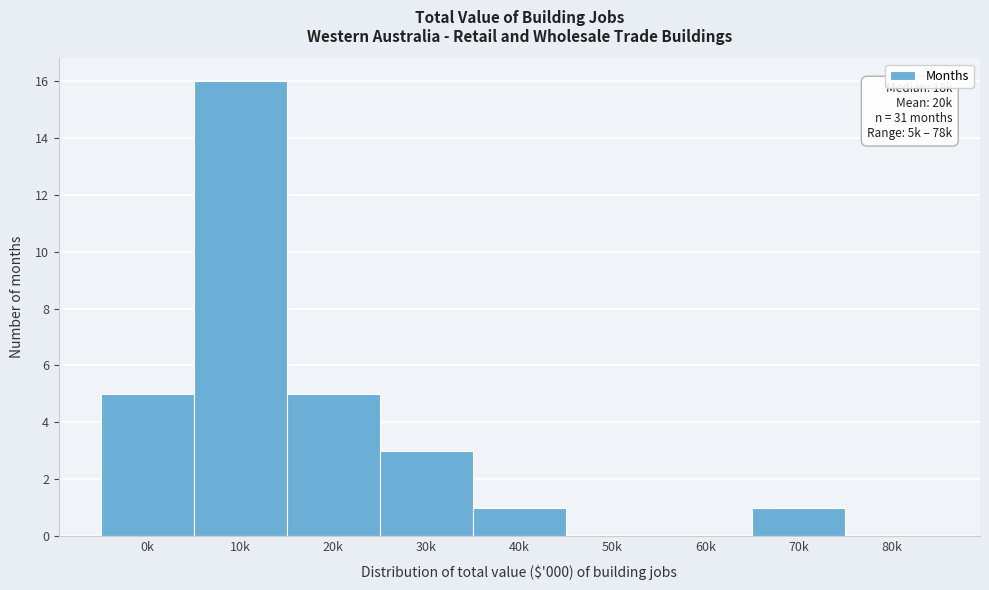

Reading left to right, what are all the values shown in this chart?

0k=5	10k=16	20k=5	30k=3	40k=1	50k=0	60k=0	70k=1	80k=0